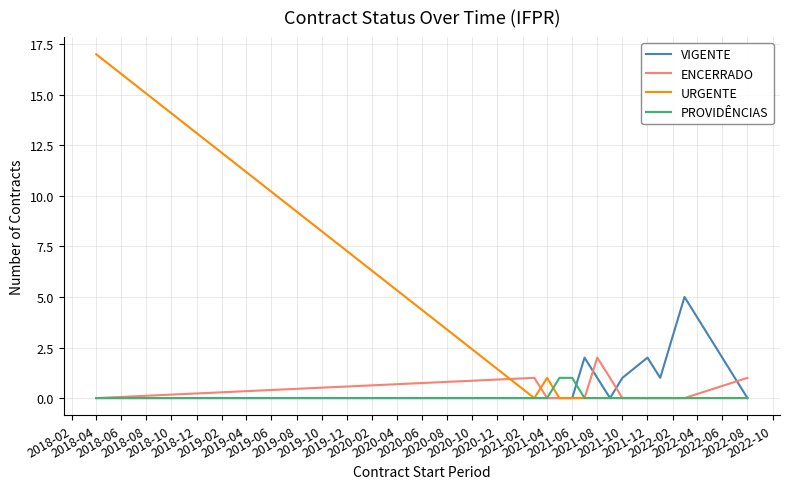

How many series are shown in this chart?

4